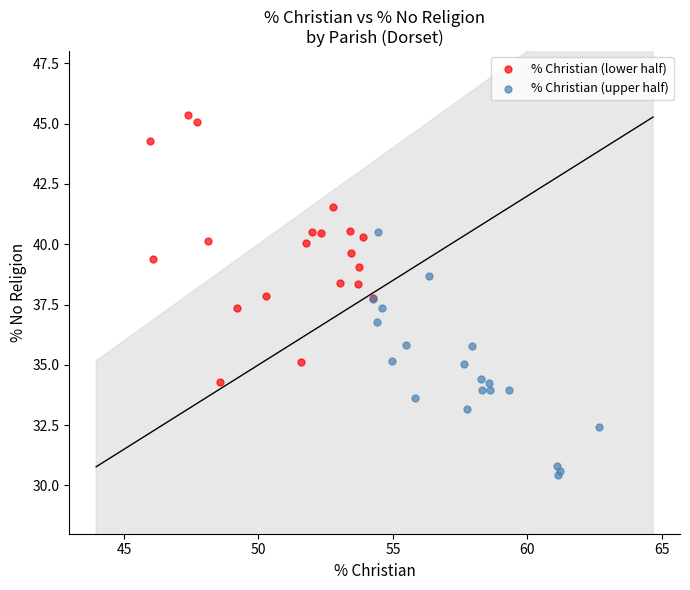

Which series reaches the minimum Y coordinate?

% Christian (upper half)